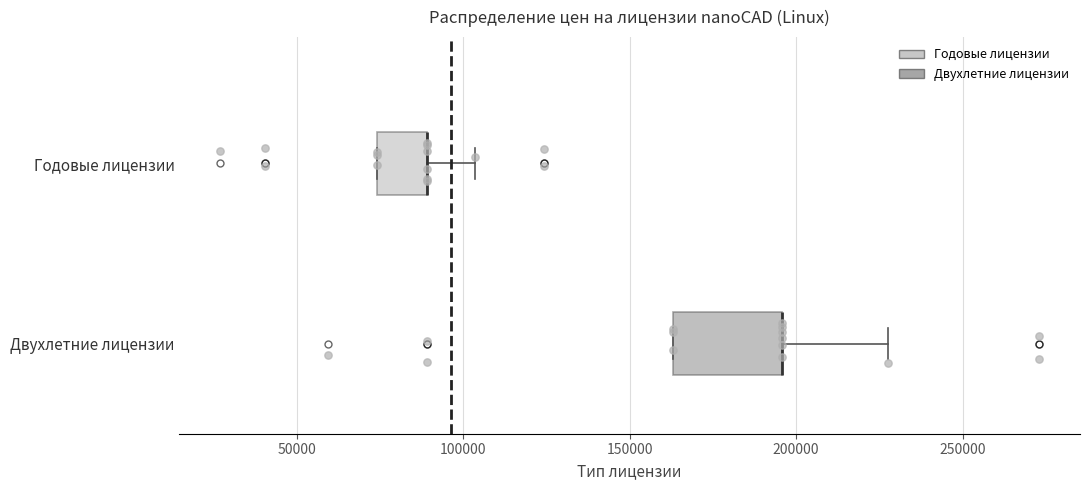

Where does the right whisker of the box for Двухлетние лицензии end on the x-axis? The values are not printed on the chart, so give them approximately, as read against the axis.

230000